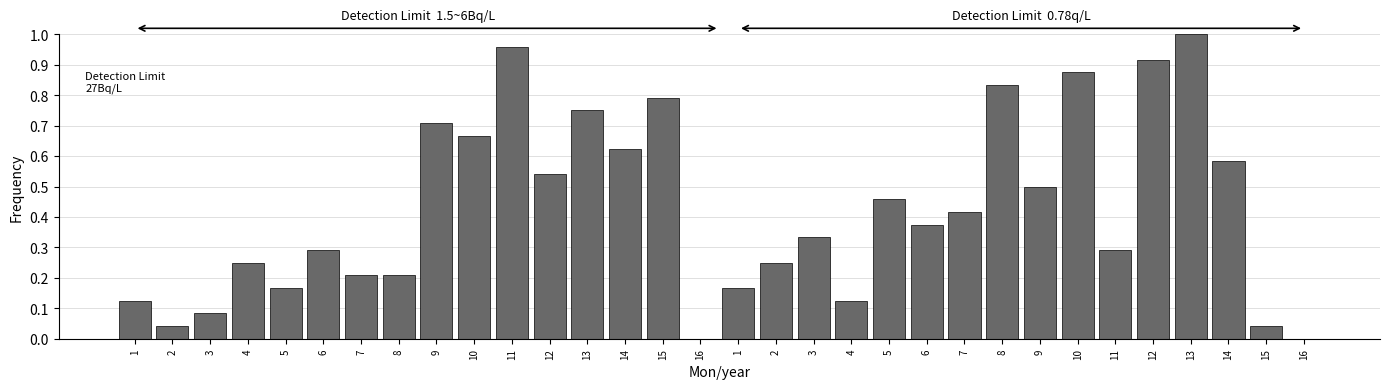

Count the number of categories in the chart.

32